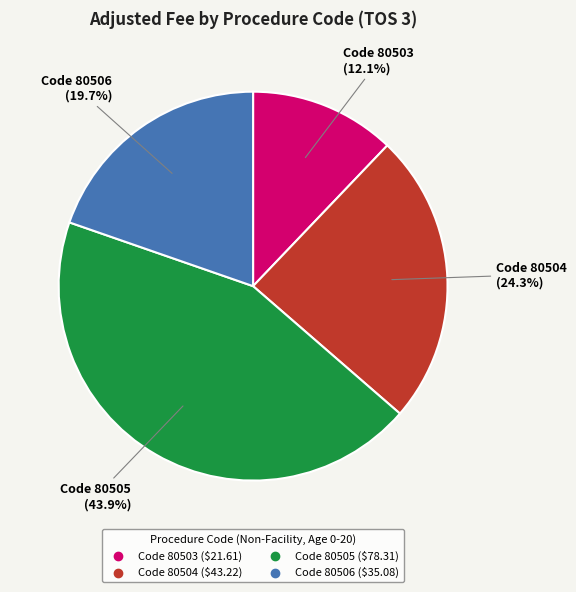

Is there any slice that represents more than half of the pie?

No